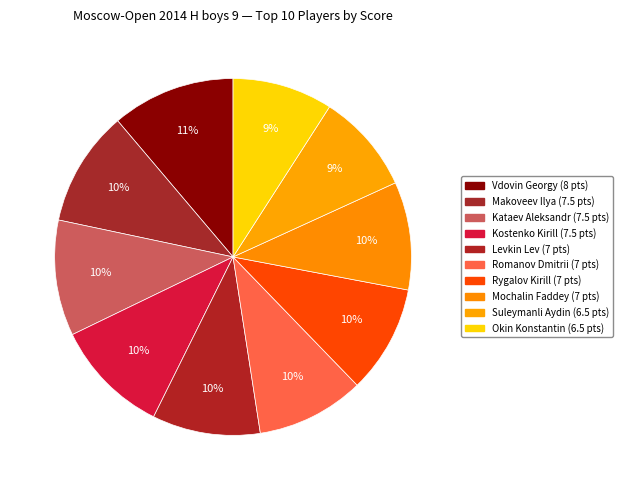

Rank the categories by value from lowest to highest.

Suleymanli Aydin, Okin Konstantin, Levkin Lev, Romanov Dmitrii, Rygalov Kirill, Mochalin Faddey, Makoveev Ilya, Kataev Aleksandr, Kostenko Kirill, Vdovin Georgy